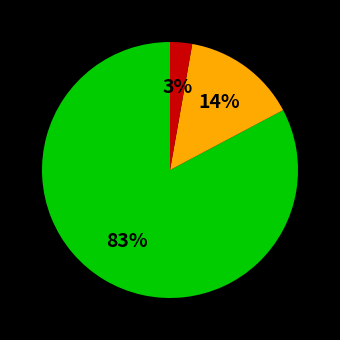

Is there a majority slice in this chart?

Yes